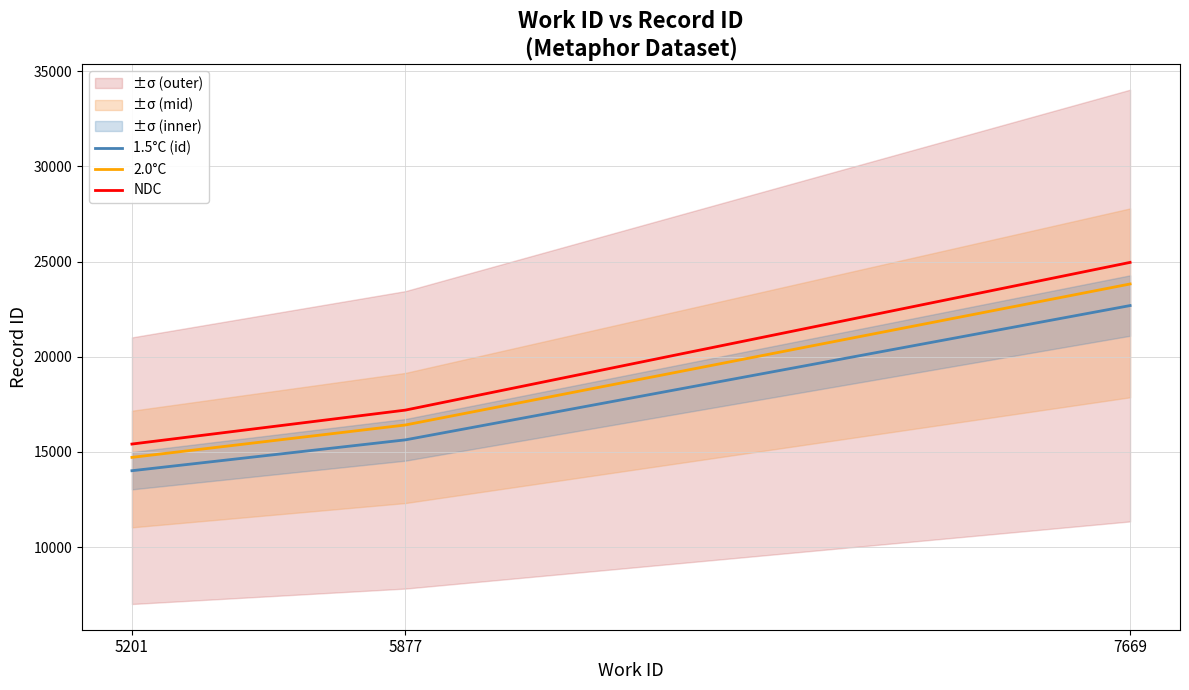

Rank the series by their maximum value, from highest to lowest.

NDC, 2.0°C, 1.5°C (id)